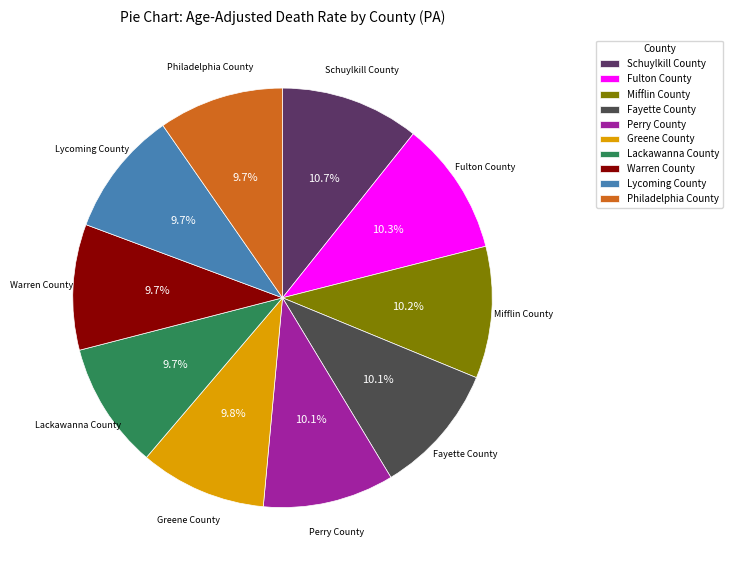

Do Perry County and Fayette County together represent more than half of the pie?

No